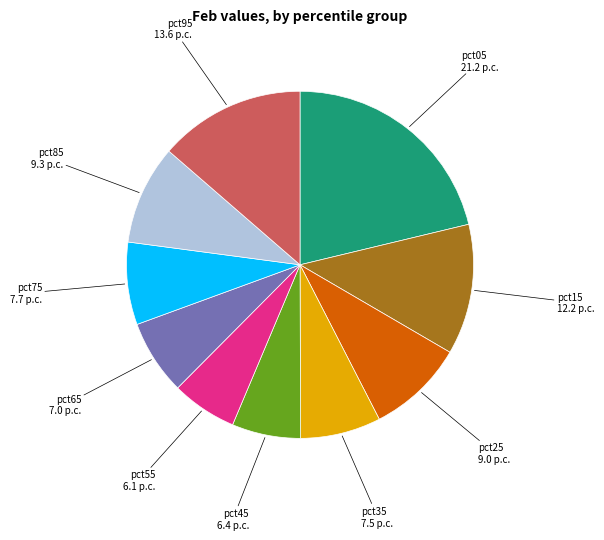

Does any single category account for the majority?

No